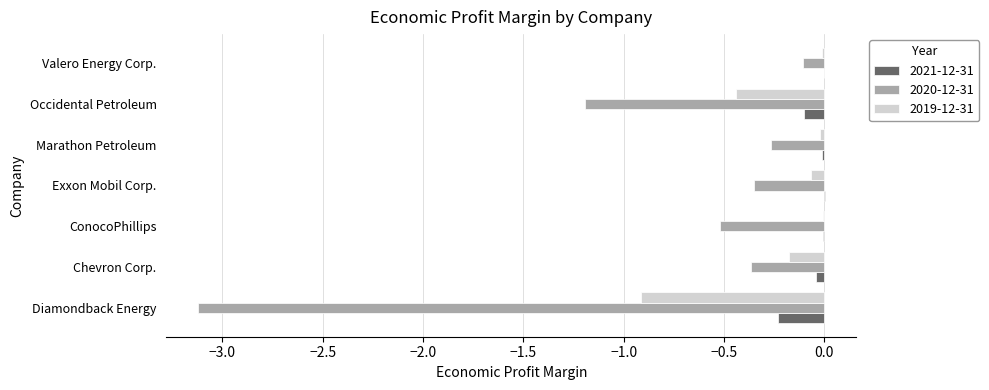

The value of 2019-12-31 at Occidental Petroleum is -0.6. True or false?

False